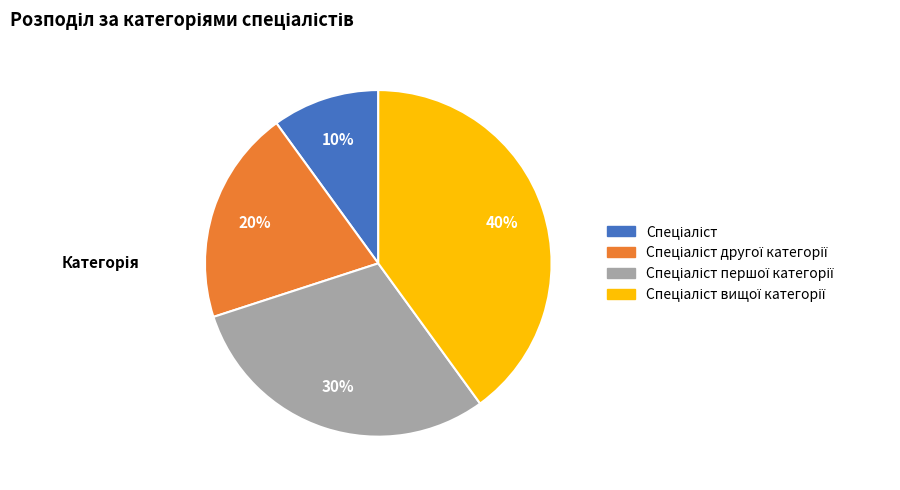

Does any single category account for the majority?

No